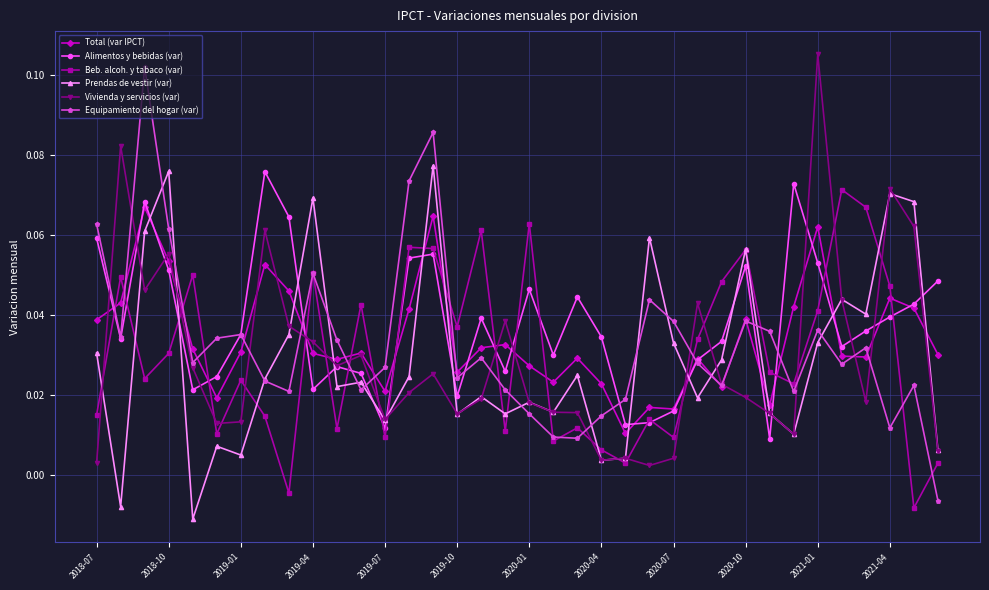

Count the number of data series in this chart.

6